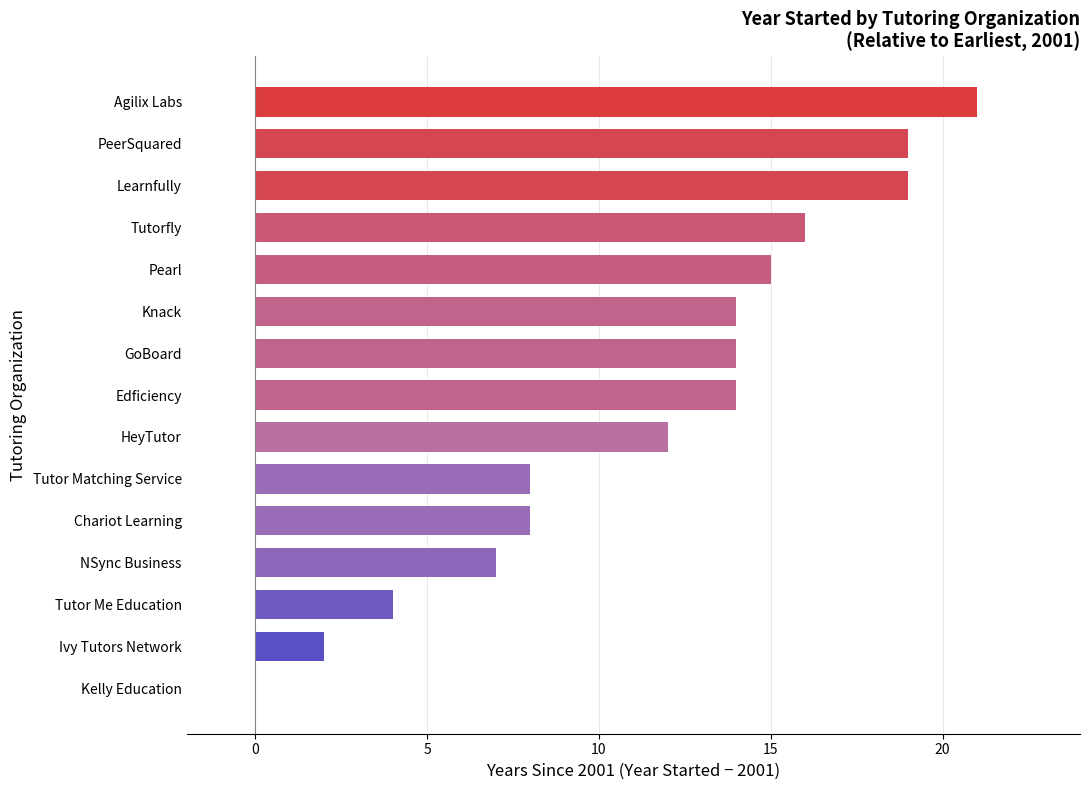

How many positive values are there?

14